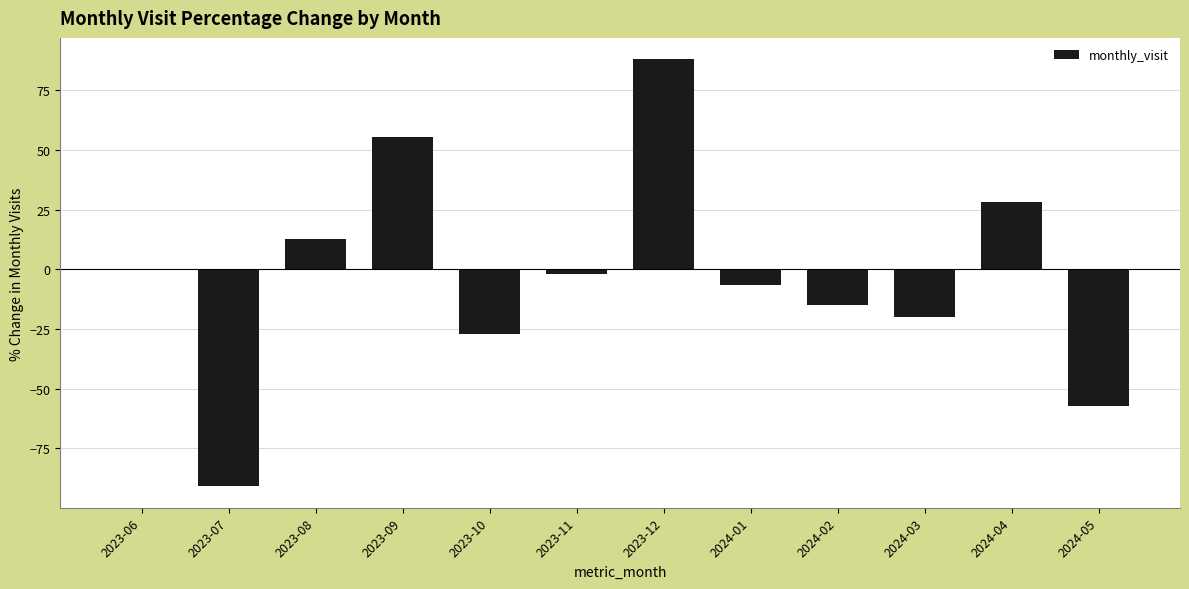

Which category has the highest value across all series?

2023-12